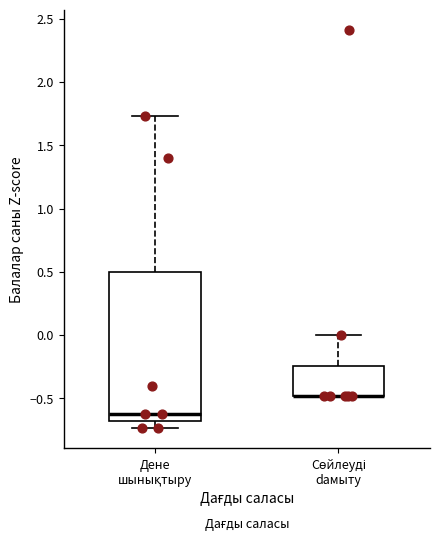

Comparing the boxes themselves (not the whiskers), which one is the tallest?

Дене шынықтыру